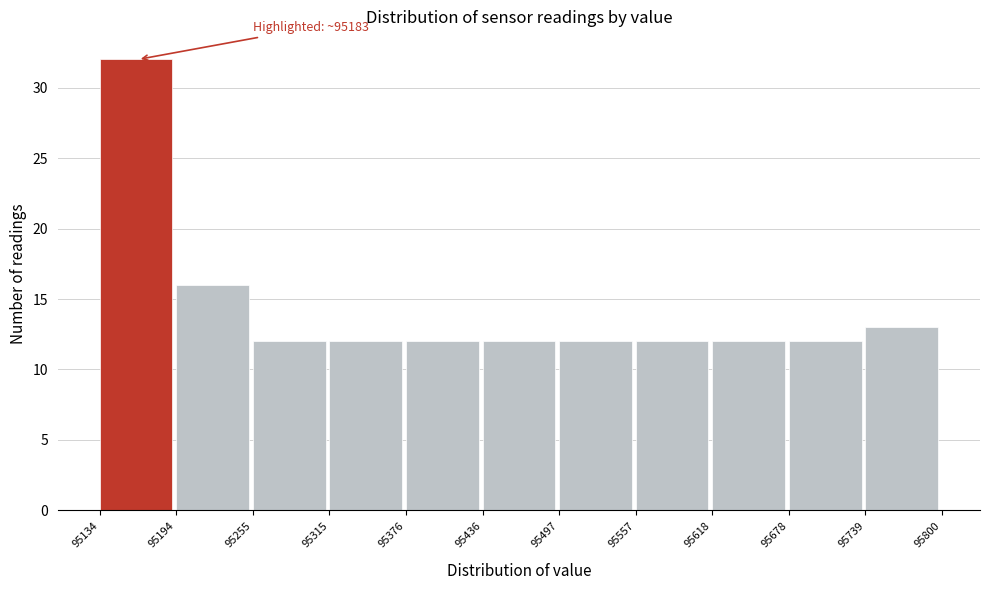

Over which range of the x-axis is the bar tallest?

95134 to 95194